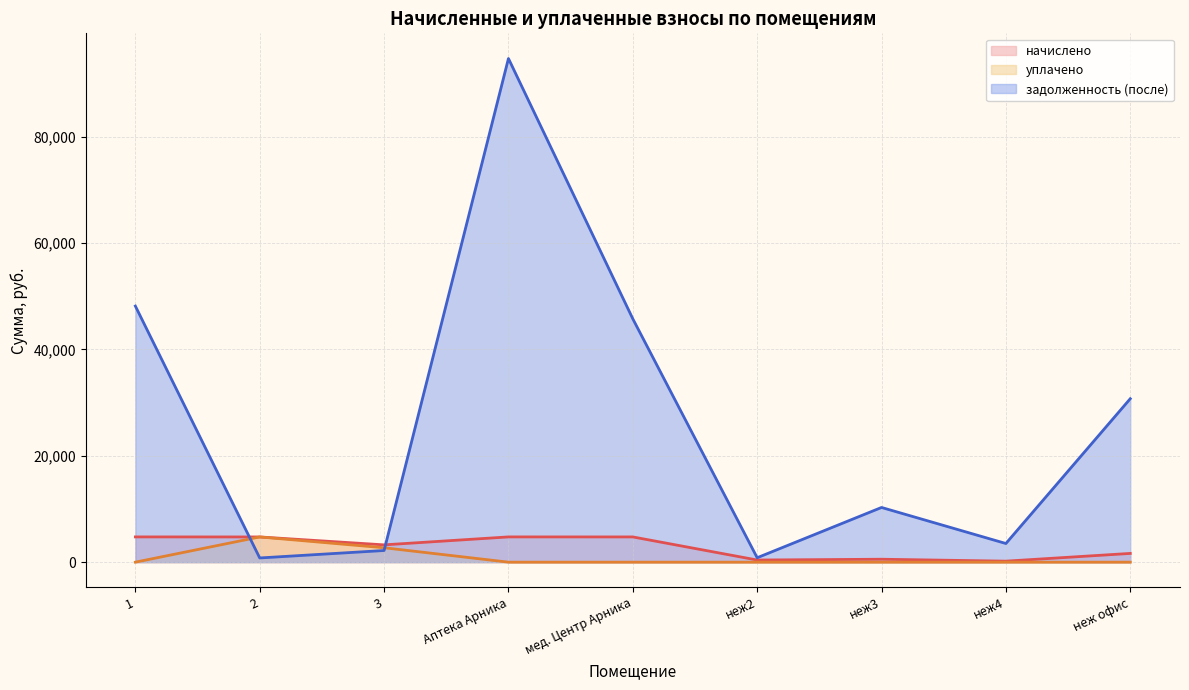

What is the sum of the начислено values at неж2 and 1?

5148.4